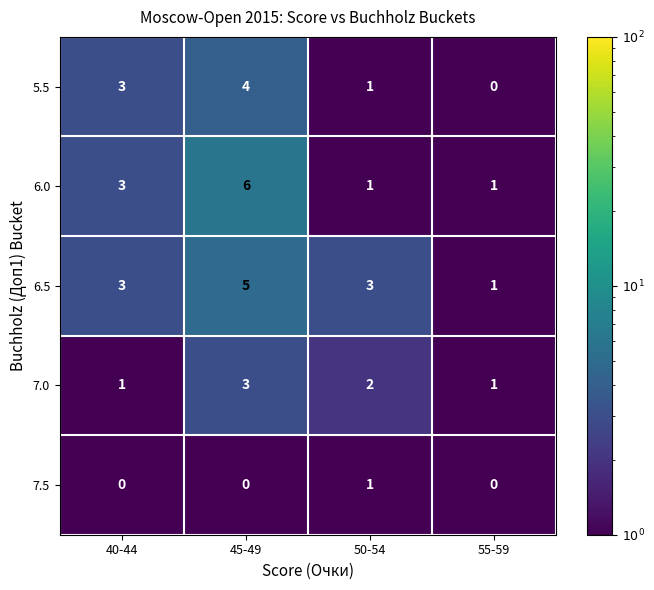

What is the sum of the 6.0 values at 50-54 and 45-49?

7